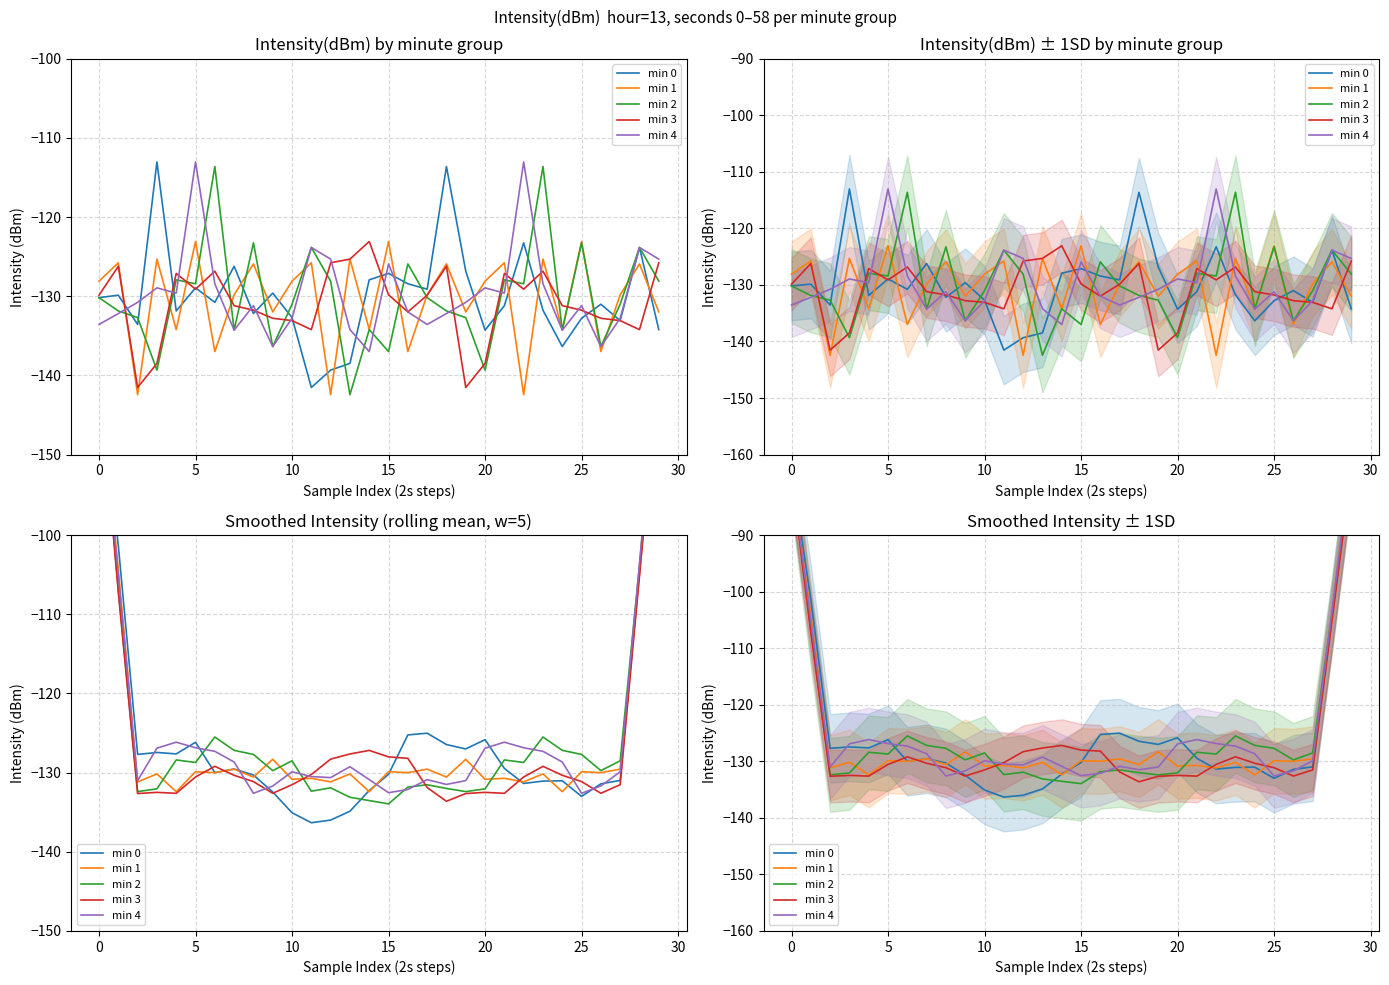

What is the smallest value displayed?

-136.3